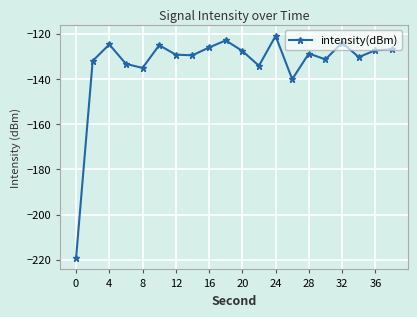

What is the smallest value displayed?

-219.4